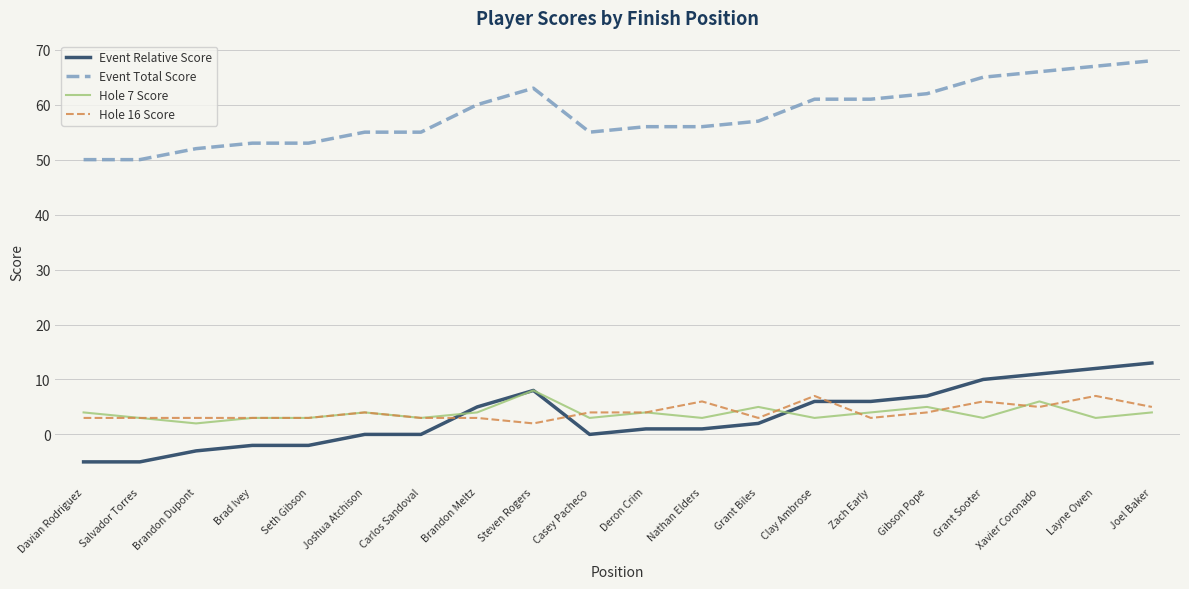

What is the spread (max minus min) of values at Clay Ambrose?

58